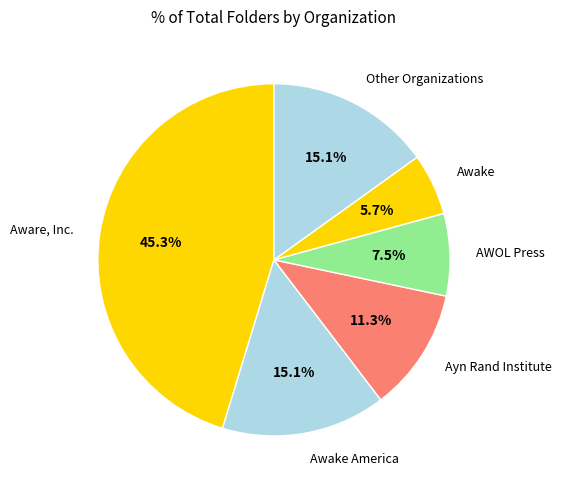

To the nearest percent, what portion does Aware, Inc. represent?

45%